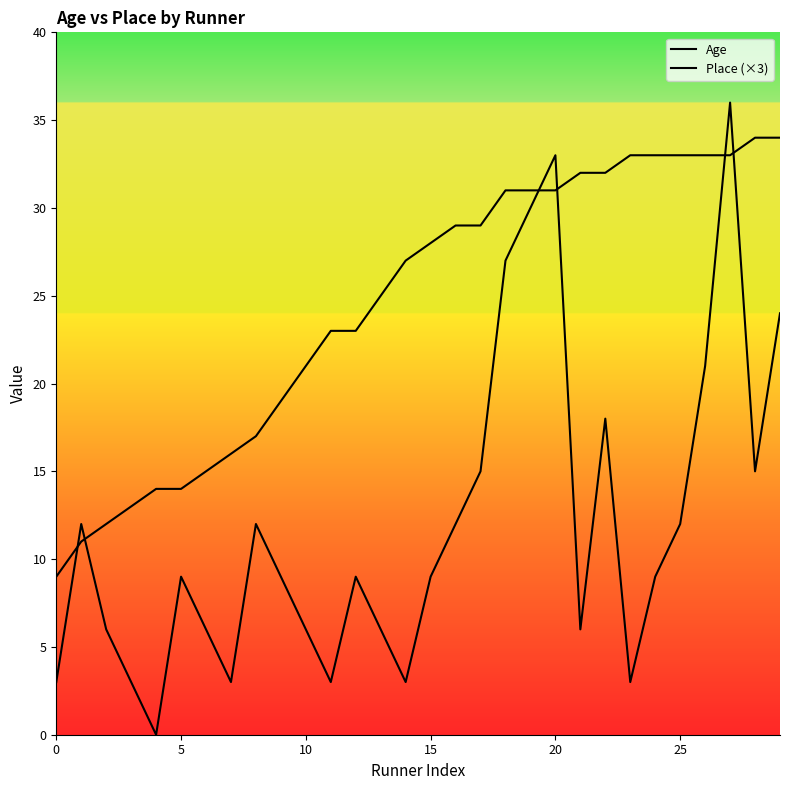

At how many categories does at least one series exceed 22?

19